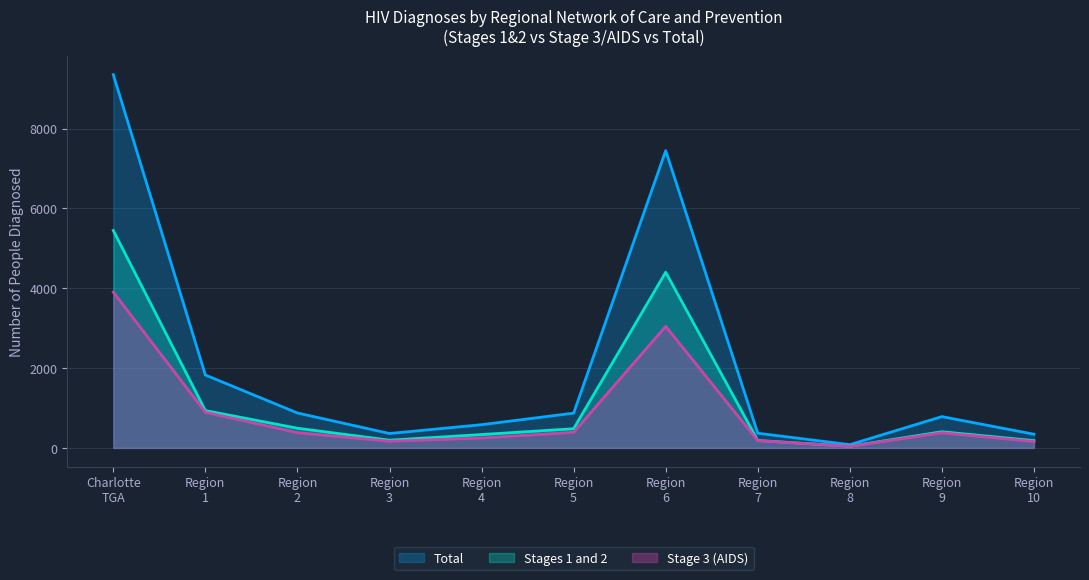

Which series has the largest total across all categories?

Total